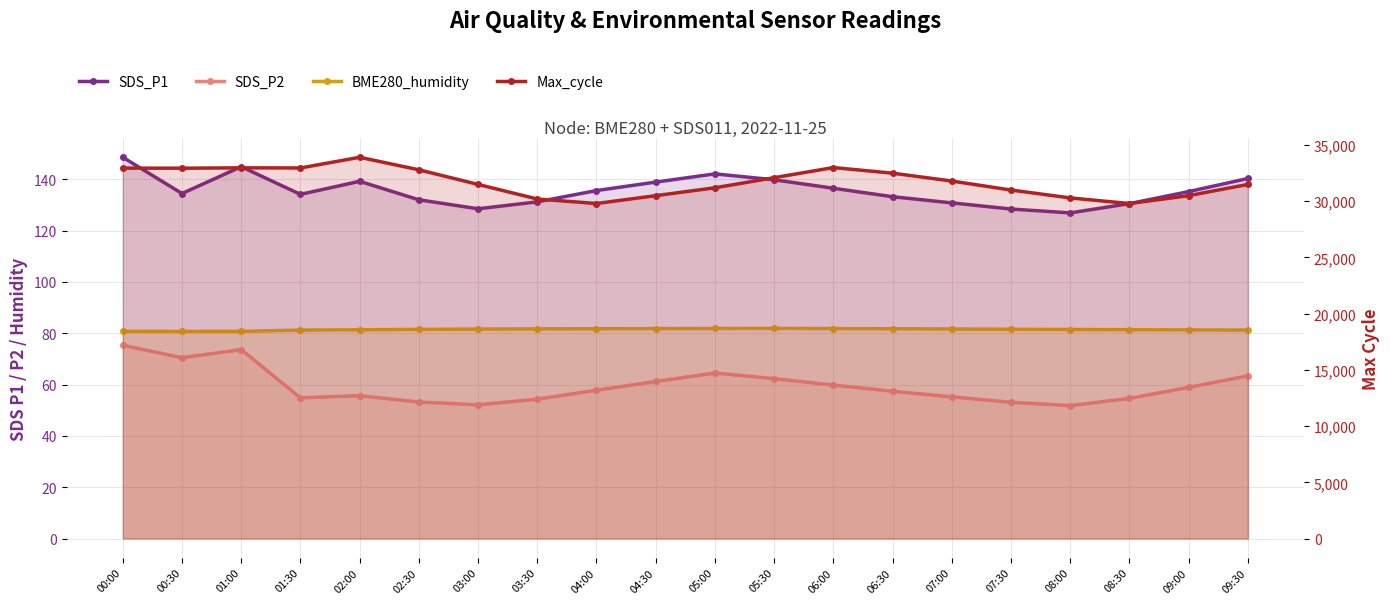

Is it true that Max_cycle equals 12571.4 at 02:00?

False